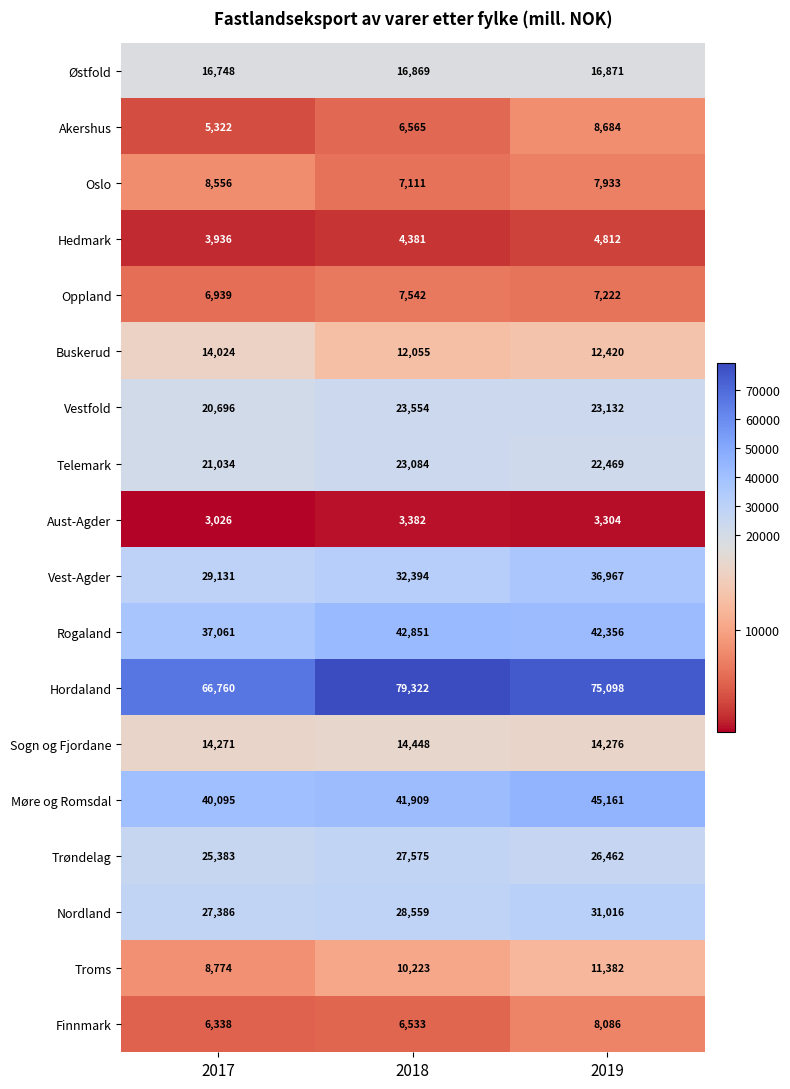

At how many categories does at least one series exceed 5718?

3